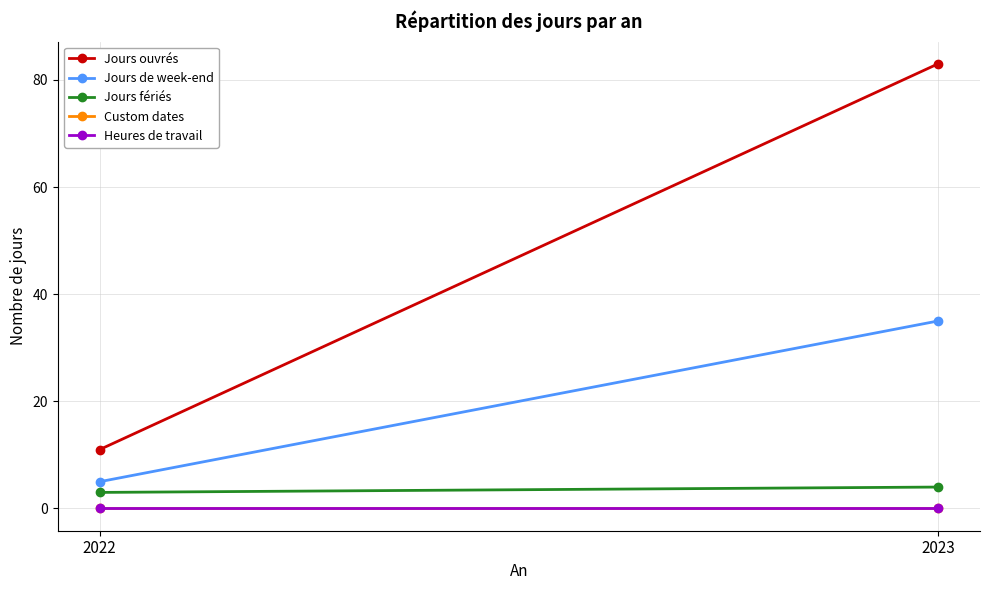

How many data points does each series have?

2